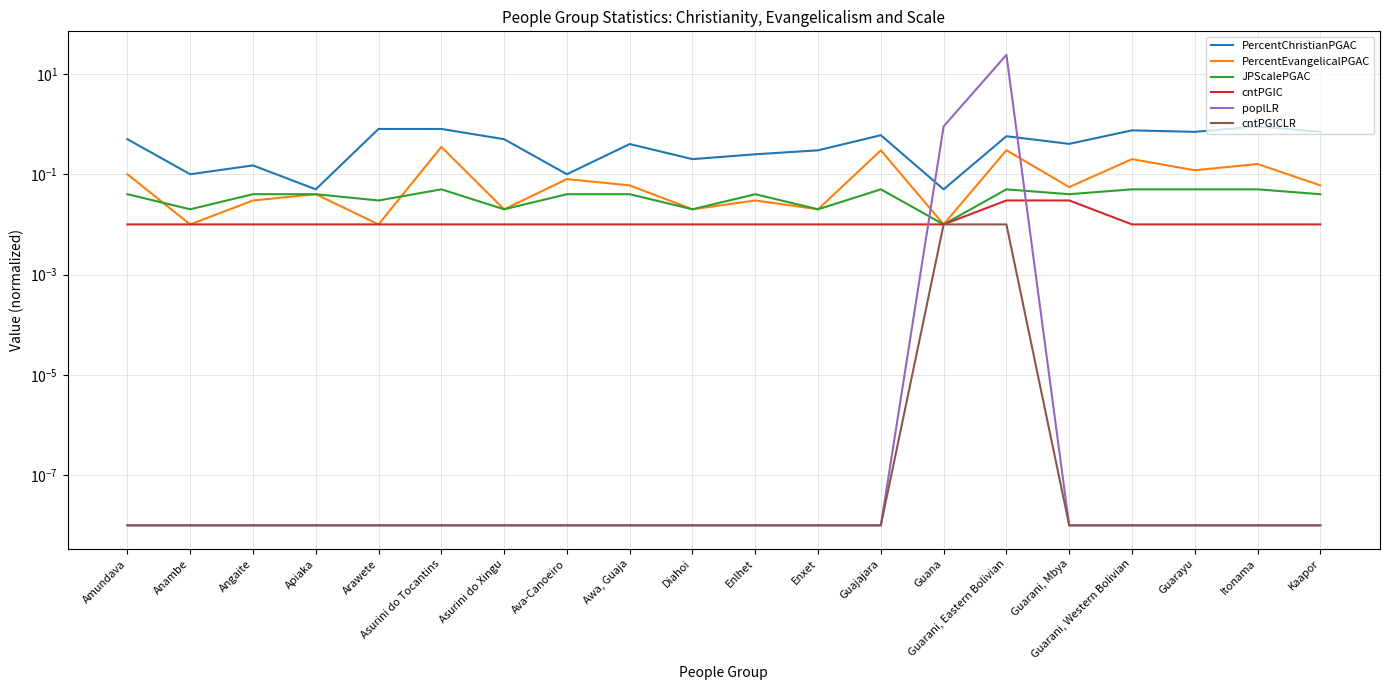

List the series in order of their peak value, lowest first.

cntPGICLR, cntPGIC, JPScalePGAC, PercentEvangelicalPGAC, PercentChristianPGAC, poplLR